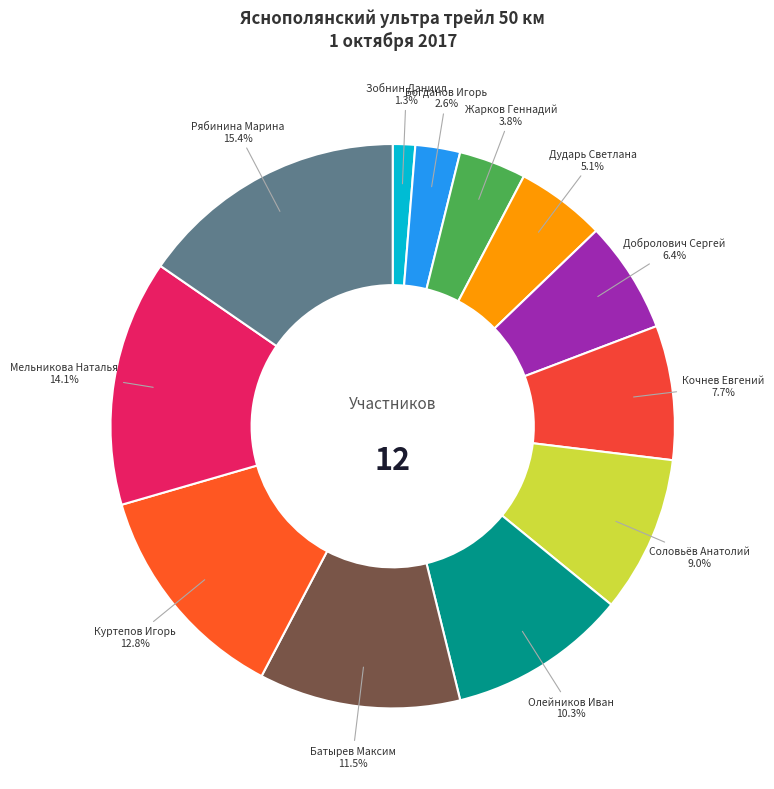

What percentage is the Зобнин Даниил slice, to the nearest percent?

1%